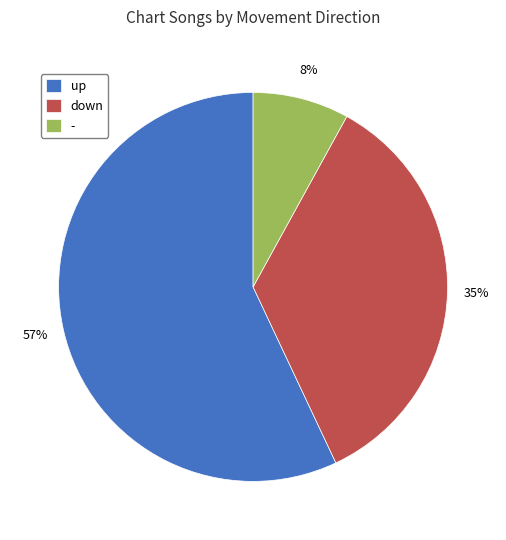

Is the sum of down and - greater than half?

No